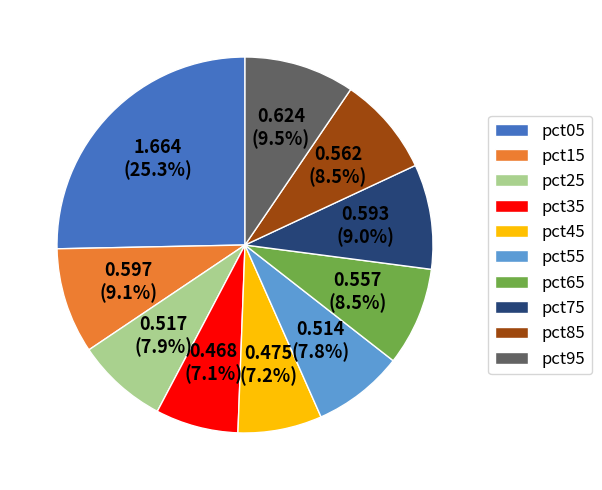

Combined, what portion of the pie is pct95 and pct05?

34.8%